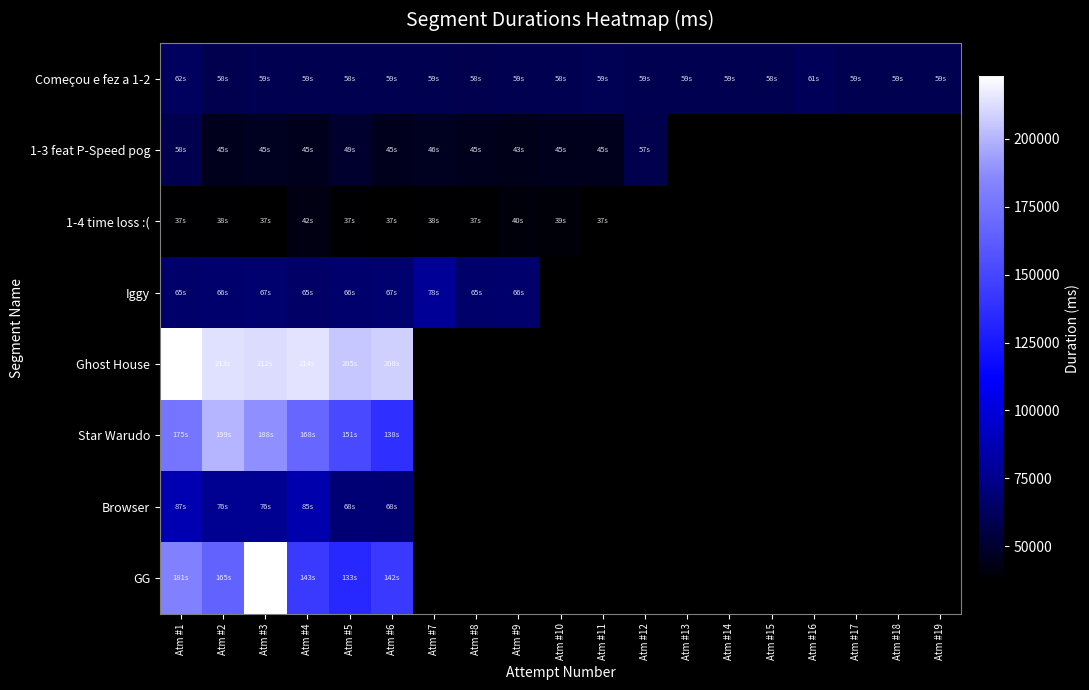

At which label is 1-4 time loss :( closest to 39602?

Atm #10